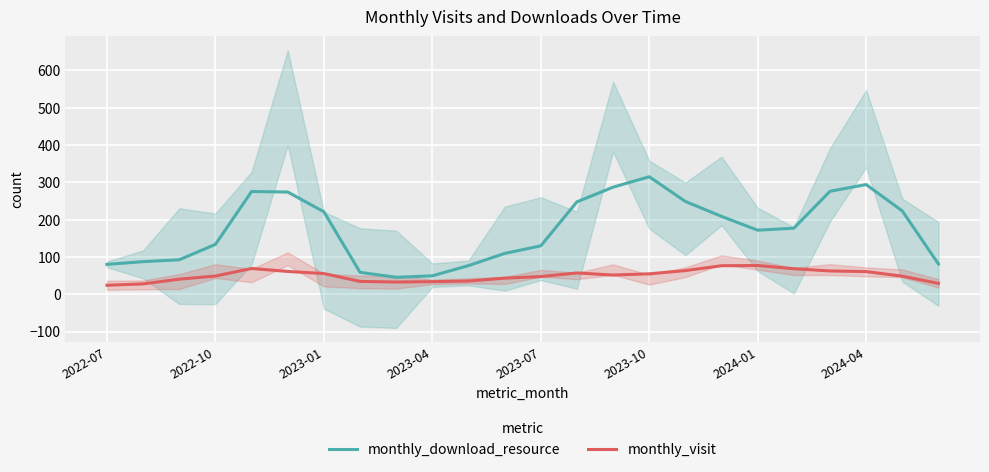

In monthly_visit, how many points are higher than both neighbors (excluding endpoints)?

3